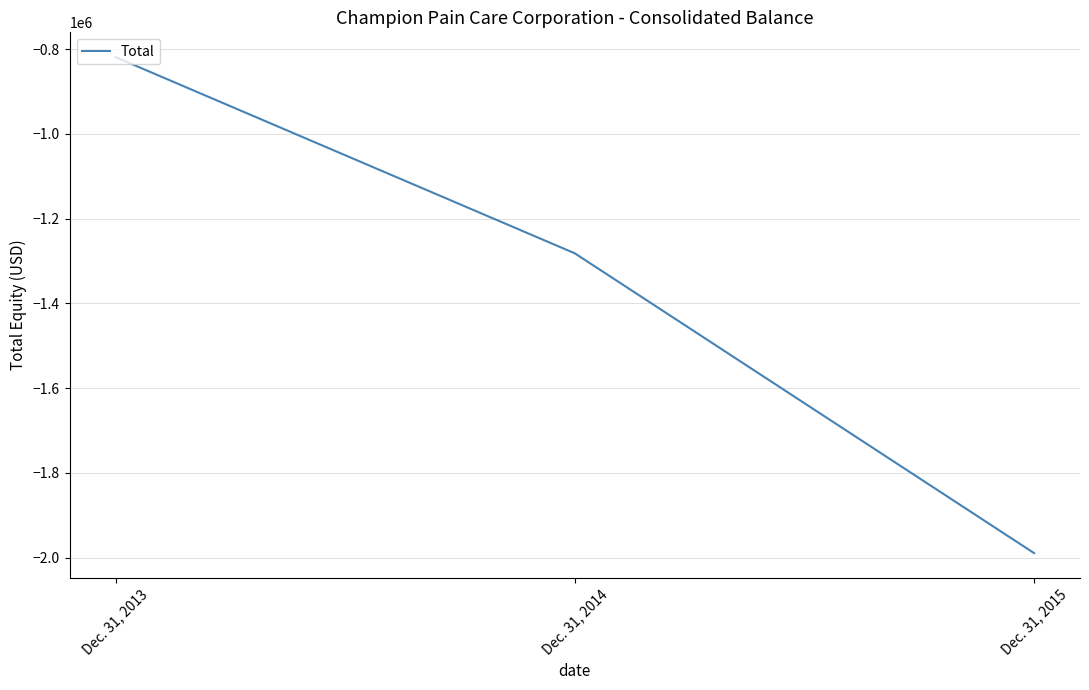

Where is the data nearest to the value -1404193?

Dec. 31, 2014